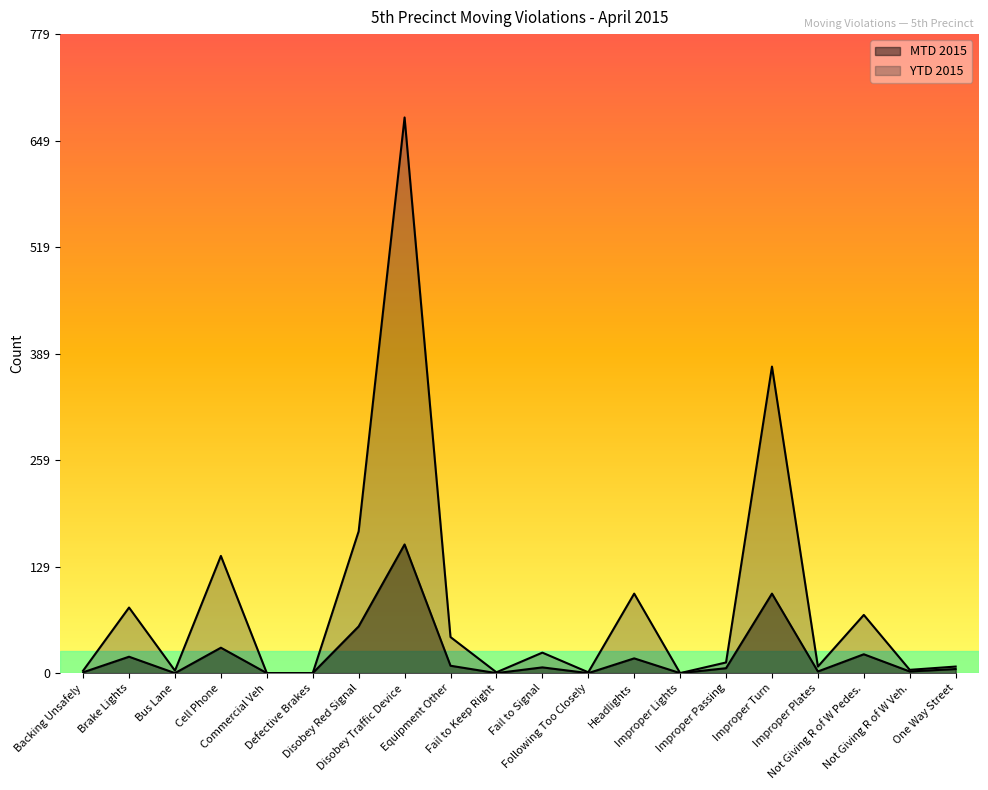

Reading left to right, what are all the values shown in this chart?

MTD 2015: Backing Unsafely=1	Brake Lights=20	Bus Lane=0	Cell Phone=31	Commercial Veh=0	Defective Brakes=0	Disobey Red Signal=57	Disobey Traffic Device=157	Equipment Other=9	Fail to Keep Right=0	Fail to Signal=7	Following Too Closely=0	Headlights=18	Improper Lights=0	Improper Passing=6	Improper Turn=97	Improper Plates=2	Not Giving R of W Pedes.=23	Not Giving R of W Veh.=2	One Way Street=5
YTD 2015: Backing Unsafely=3	Brake Lights=80	Bus Lane=3	Cell Phone=143	Commercial Veh=0	Defective Brakes=0	Disobey Red Signal=173	Disobey Traffic Device=678	Equipment Other=44	Fail to Keep Right=1	Fail to Signal=25	Following Too Closely=1	Headlights=97	Improper Lights=0	Improper Passing=13	Improper Turn=374	Improper Plates=8	Not Giving R of W Pedes.=71	Not Giving R of W Veh.=4	One Way Street=8